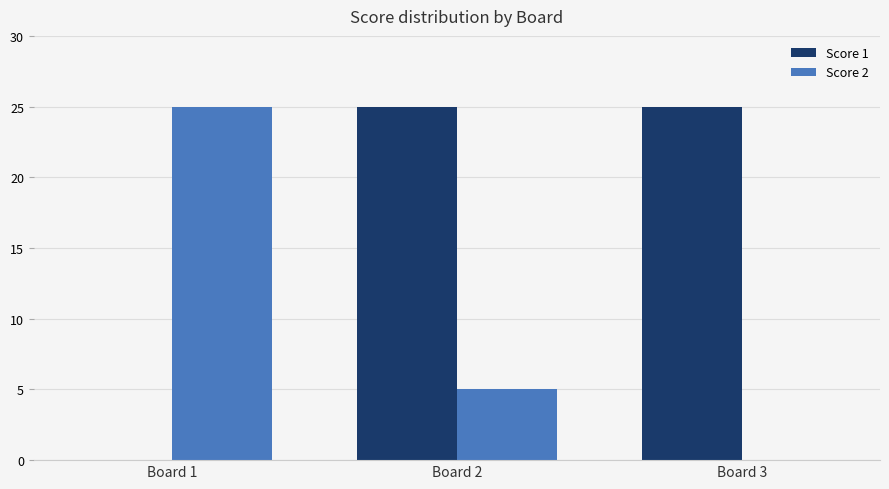

At which label does Score 2 reach its peak?

Board 1